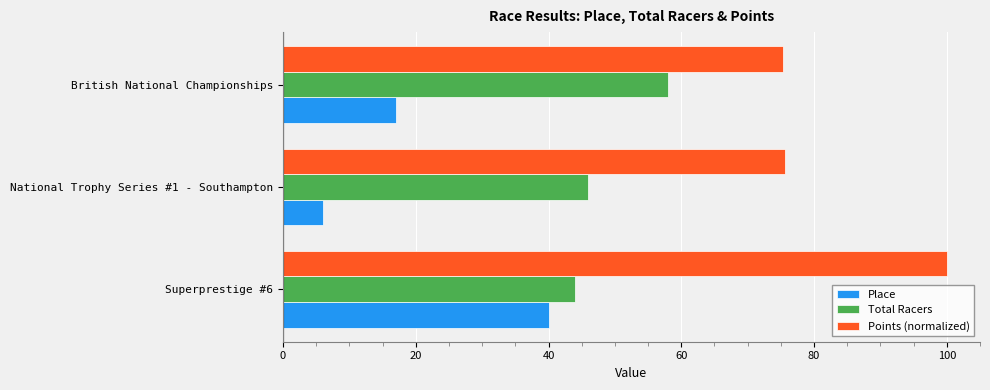

Read the Points (normalized) value at National Trophy Series #1 - Southampton.

75.6